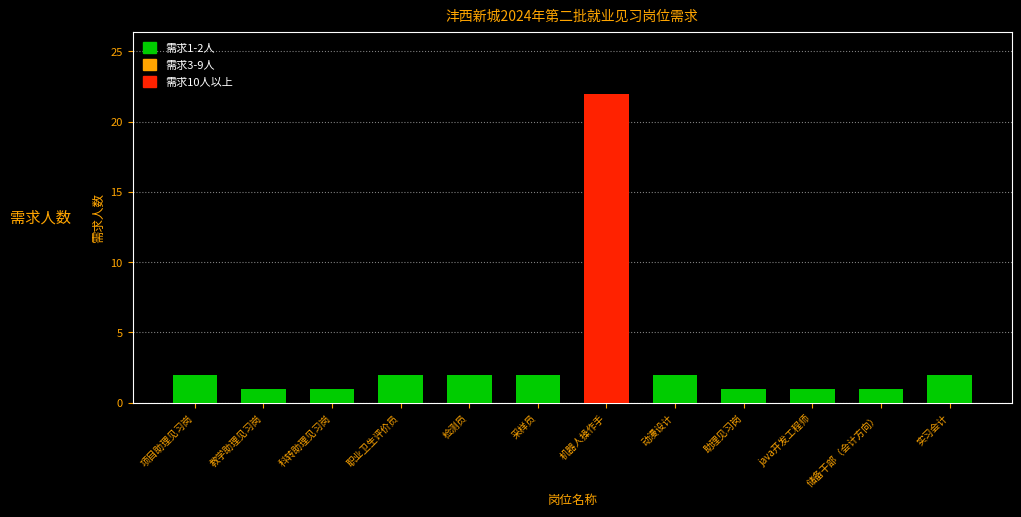

What is the sum of the values at 科转助理见习岗 and 采样员?

3